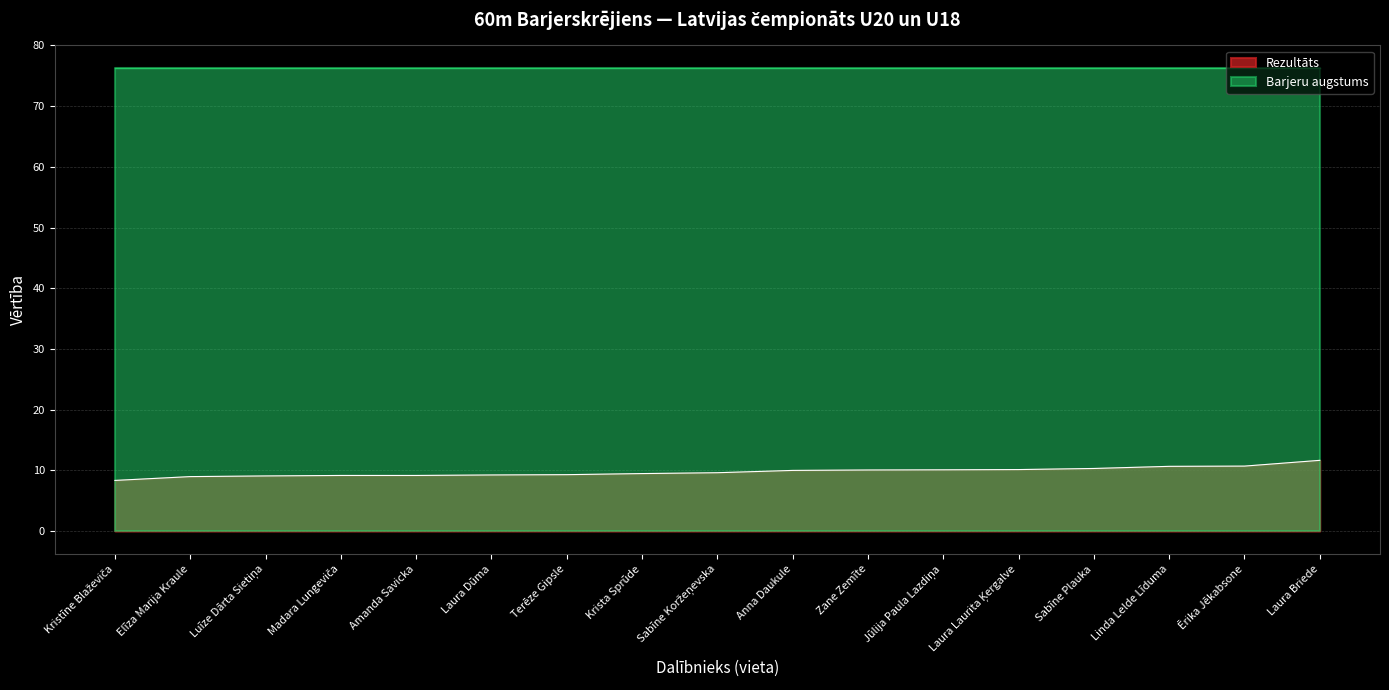

Reading left to right, list all the values displayed in this chart.

8.3	9.0	9.1	9.2	9.2	9.2	9.3	9.5	9.6	10.0	10.1	10.1	10.1	10.3	10.7	10.7	11.6